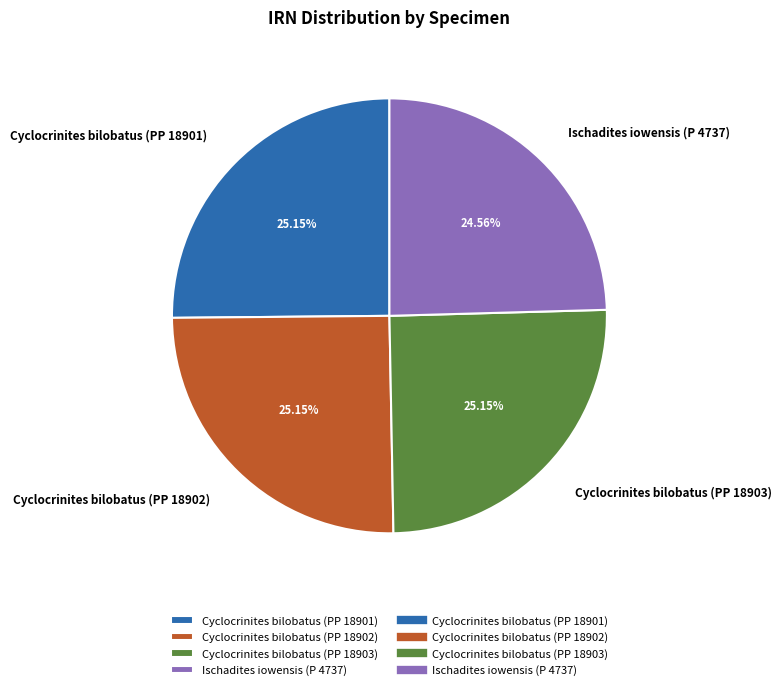

What is the ratio of the value at Ischadites iowensis (P 4737) to the value at Cyclocrinites bilobatus (PP 18902)?

1.0